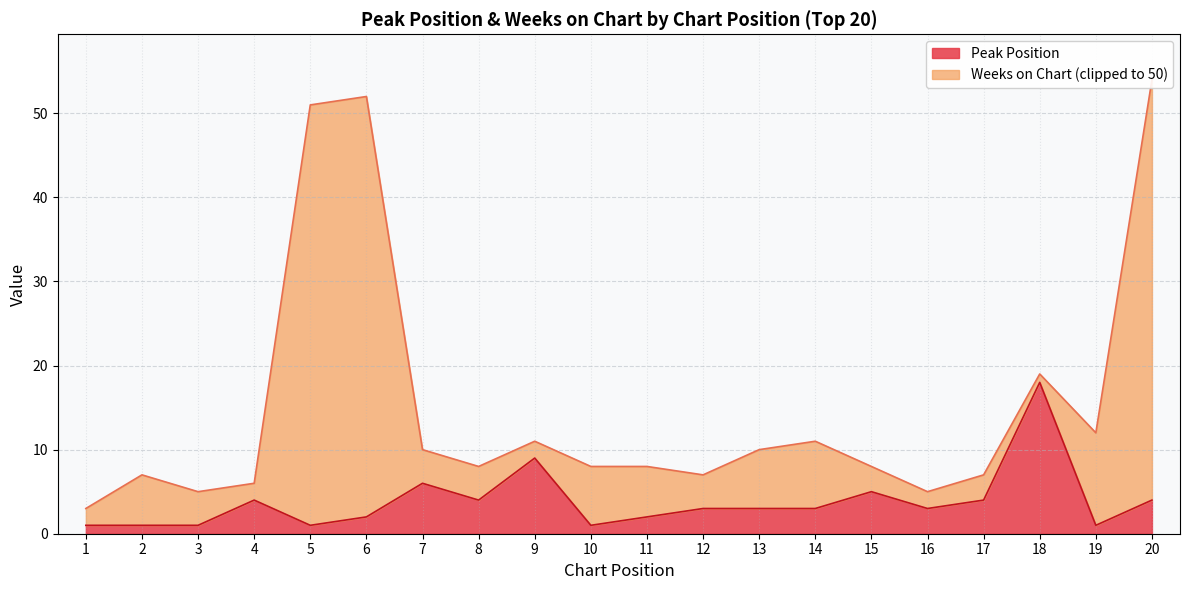

At which label does the data first exceed 3?

4